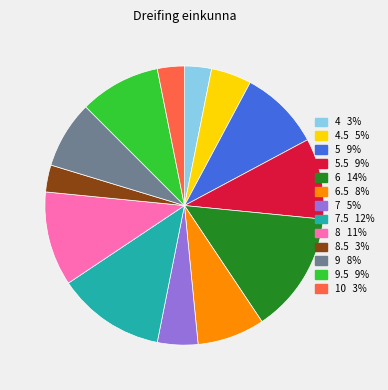

Is there a majority slice in this chart?

No